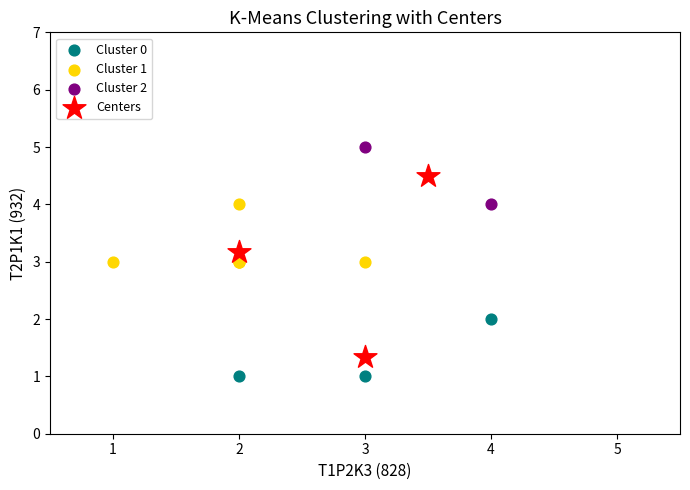

Which series contains the highest Y value?

Cluster 2